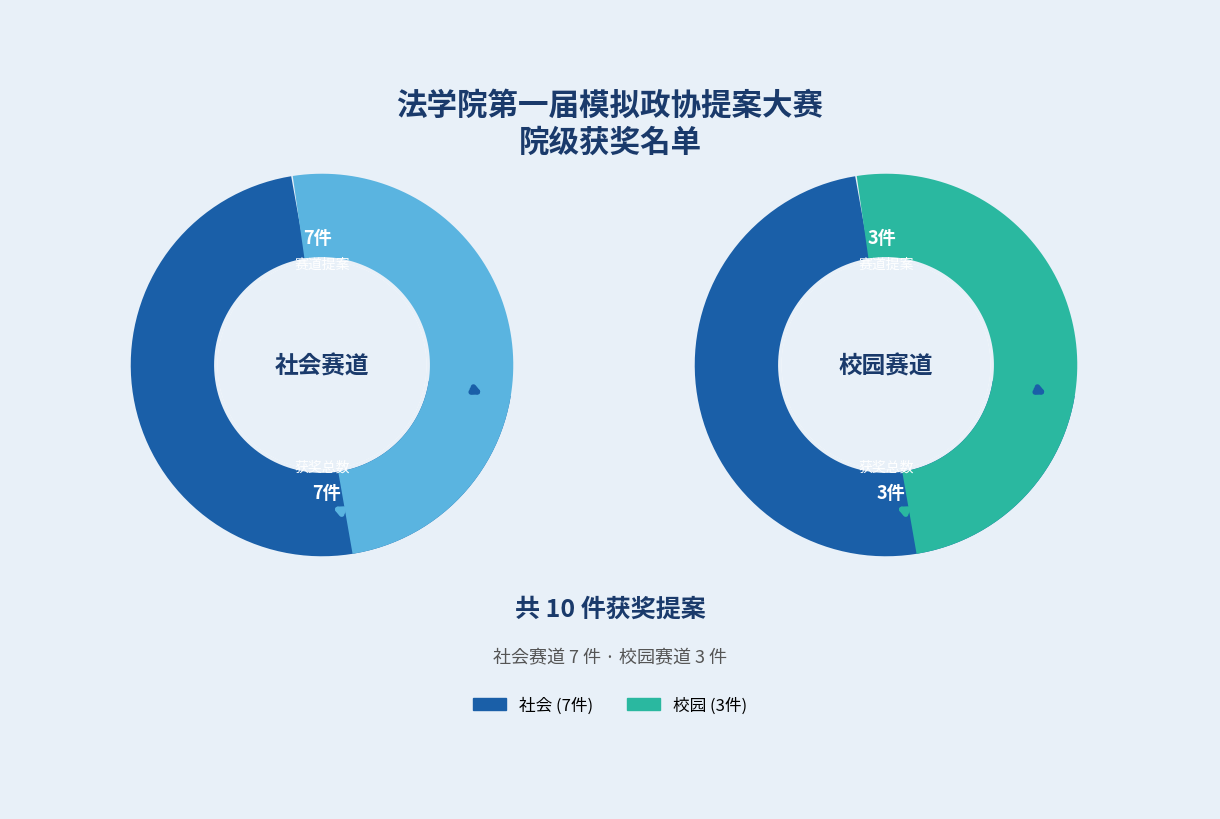

True or false: 社会 accounts for 70% of the total.

True